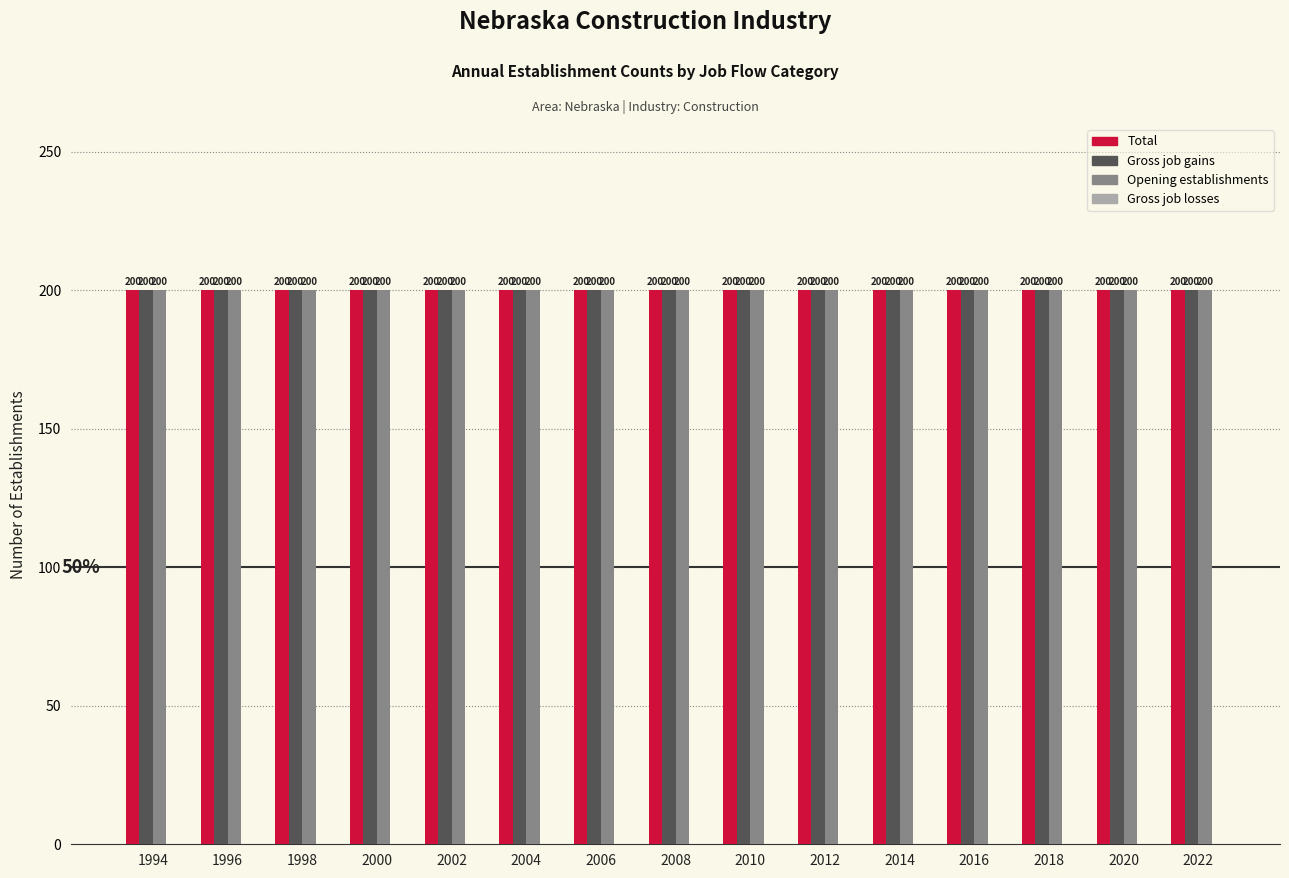

Which series has the widest spread of values?

Total